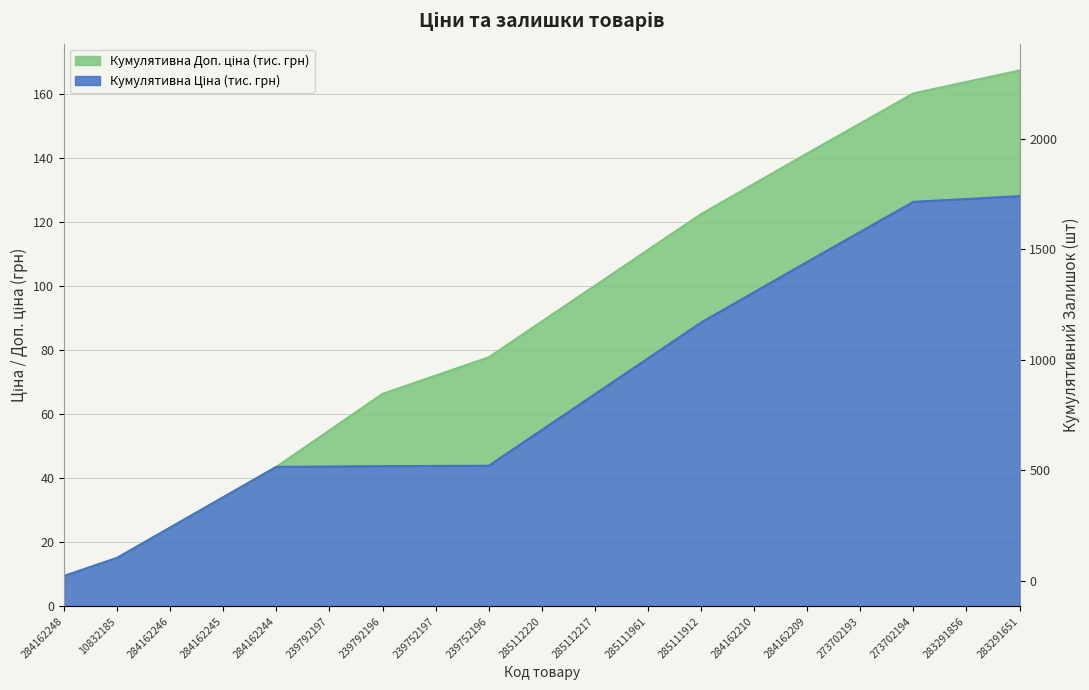

The chart shows a value of 2316 at 283291651. True or false?

True